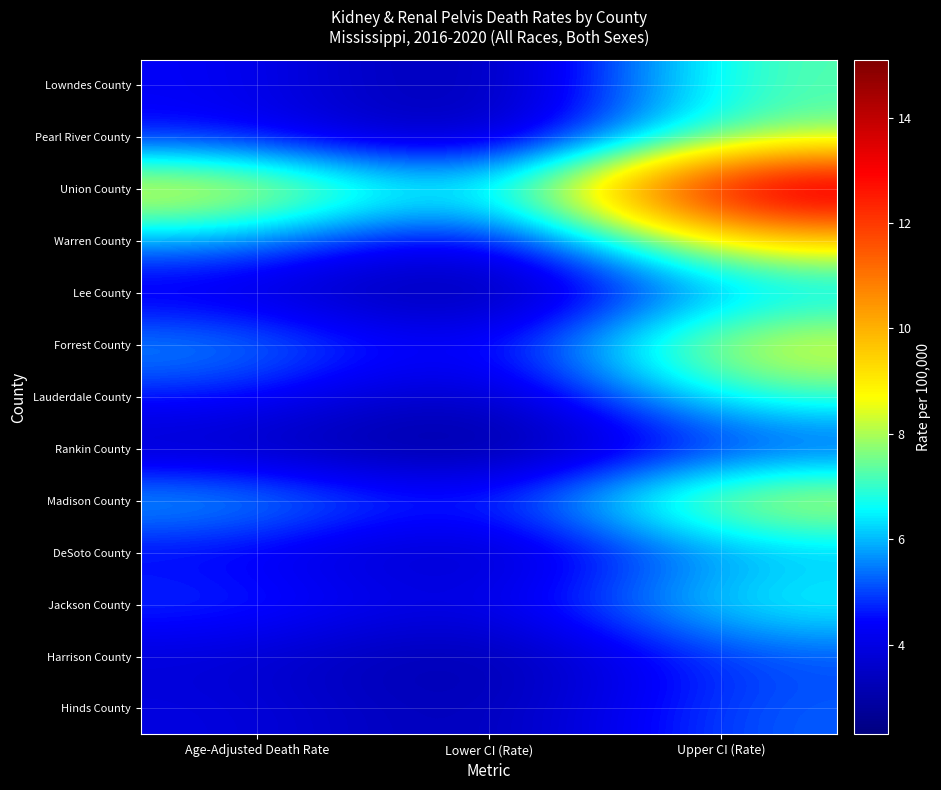

Reading left to right, transcribe all the data shown in this chart.

Lowndes County: Age-Adjusted Death Rate=4.4	Lower CI (Rate)=2.5	Upper CI (Rate)=7.4
Pearl River County: Age-Adjusted Death Rate=4.5	Lower CI (Rate)=2.6	Upper CI (Rate)=7.6
Union County: Age-Adjusted Death Rate=9.3	Lower CI (Rate)=5.4	Upper CI (Rate)=15.1
Warren County: Age-Adjusted Death Rate=5.8	Lower CI (Rate)=3.4	Upper CI (Rate)=9.4
Lee County: Age-Adjusted Death Rate=3.9	Lower CI (Rate)=2.3	Upper CI (Rate)=6.1
Forrest County: Age-Adjusted Death Rate=5.9	Lower CI (Rate)=3.7	Upper CI (Rate)=8.9
Lauderdale County: Age-Adjusted Death Rate=4.7	Lower CI (Rate)=2.9	Upper CI (Rate)=7.2
Rankin County: Age-Adjusted Death Rate=3.4	Lower CI (Rate)=2.3	Upper CI (Rate)=4.8
Madison County: Age-Adjusted Death Rate=6.2	Lower CI (Rate)=4.2	Upper CI (Rate)=8.8
DeSoto County: Age-Adjusted Death Rate=4.3	Lower CI (Rate)=3.0	Upper CI (Rate)=5.9
Jackson County: Age-Adjusted Death Rate=5.0	Lower CI (Rate)=3.6	Upper CI (Rate)=6.9
Harrison County: Age-Adjusted Death Rate=3.8	Lower CI (Rate)=2.7	Upper CI (Rate)=5.1
Hinds County: Age-Adjusted Death Rate=4.0	Lower CI (Rate)=2.9	Upper CI (Rate)=5.3